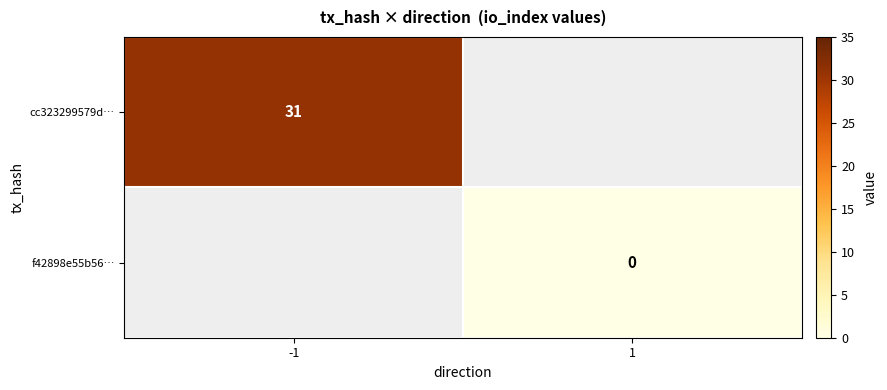

The cc323299579d… series shows 19 at -1. True or false?

False